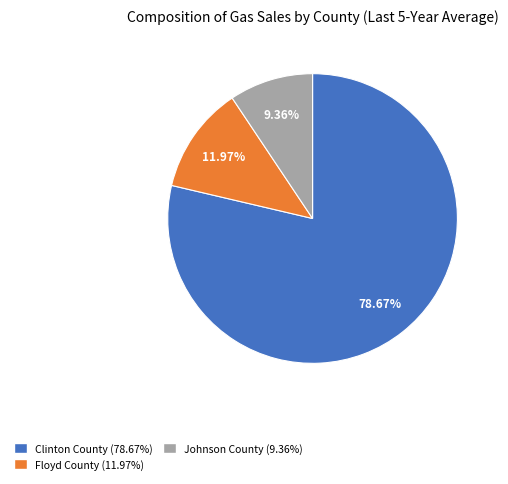

The Johnson County slice represents 9% of the pie. True or false?

True